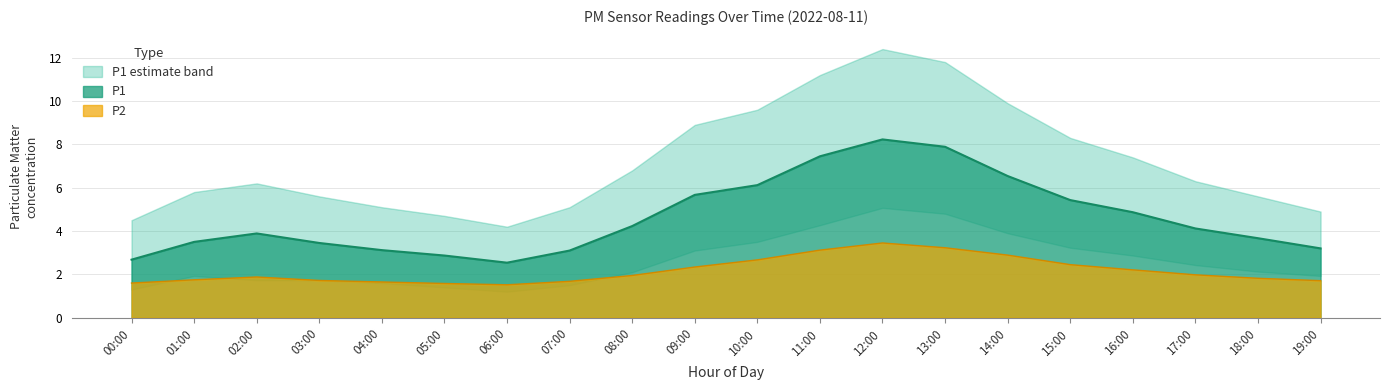

How many interior local peaks does the P1 series have?

2